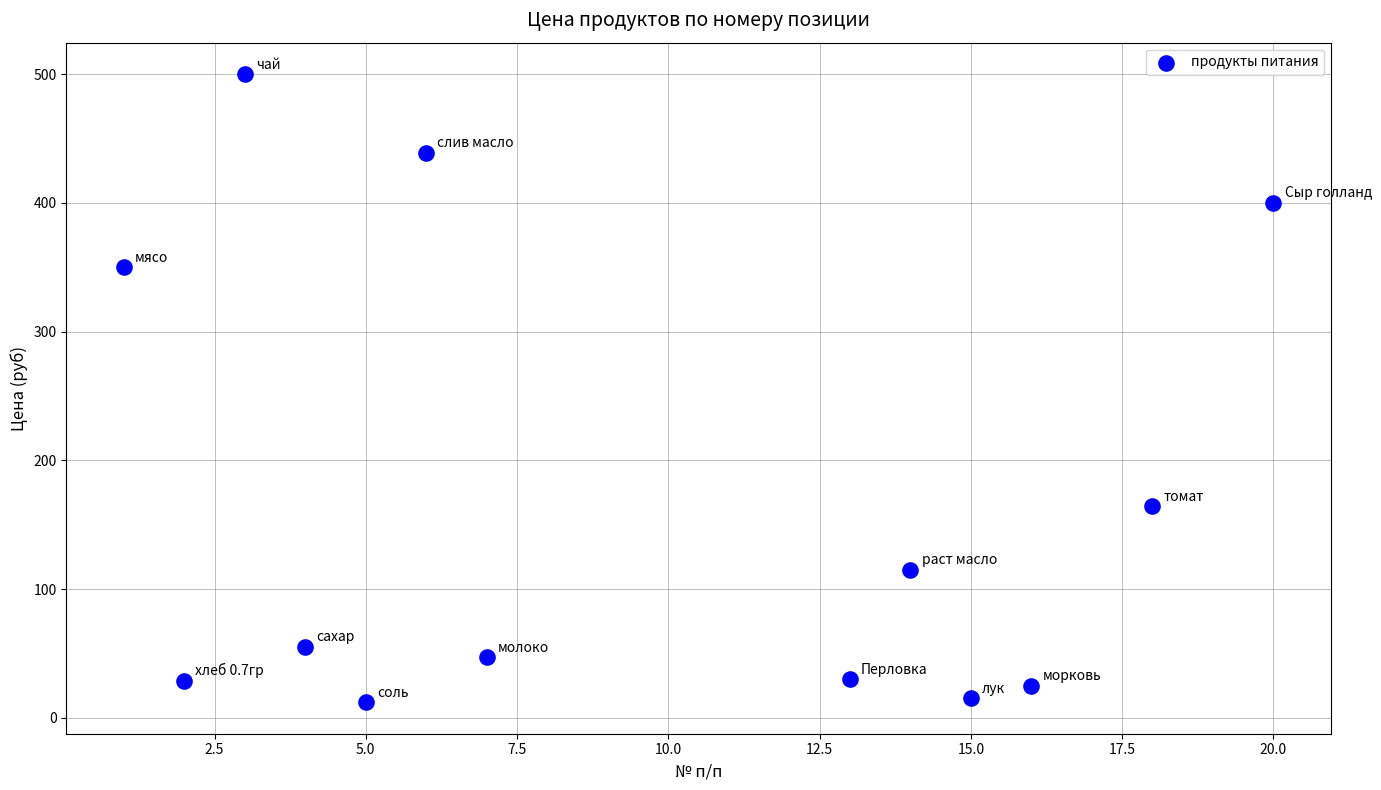

What is the range of Y values (max minus min)?

488.0